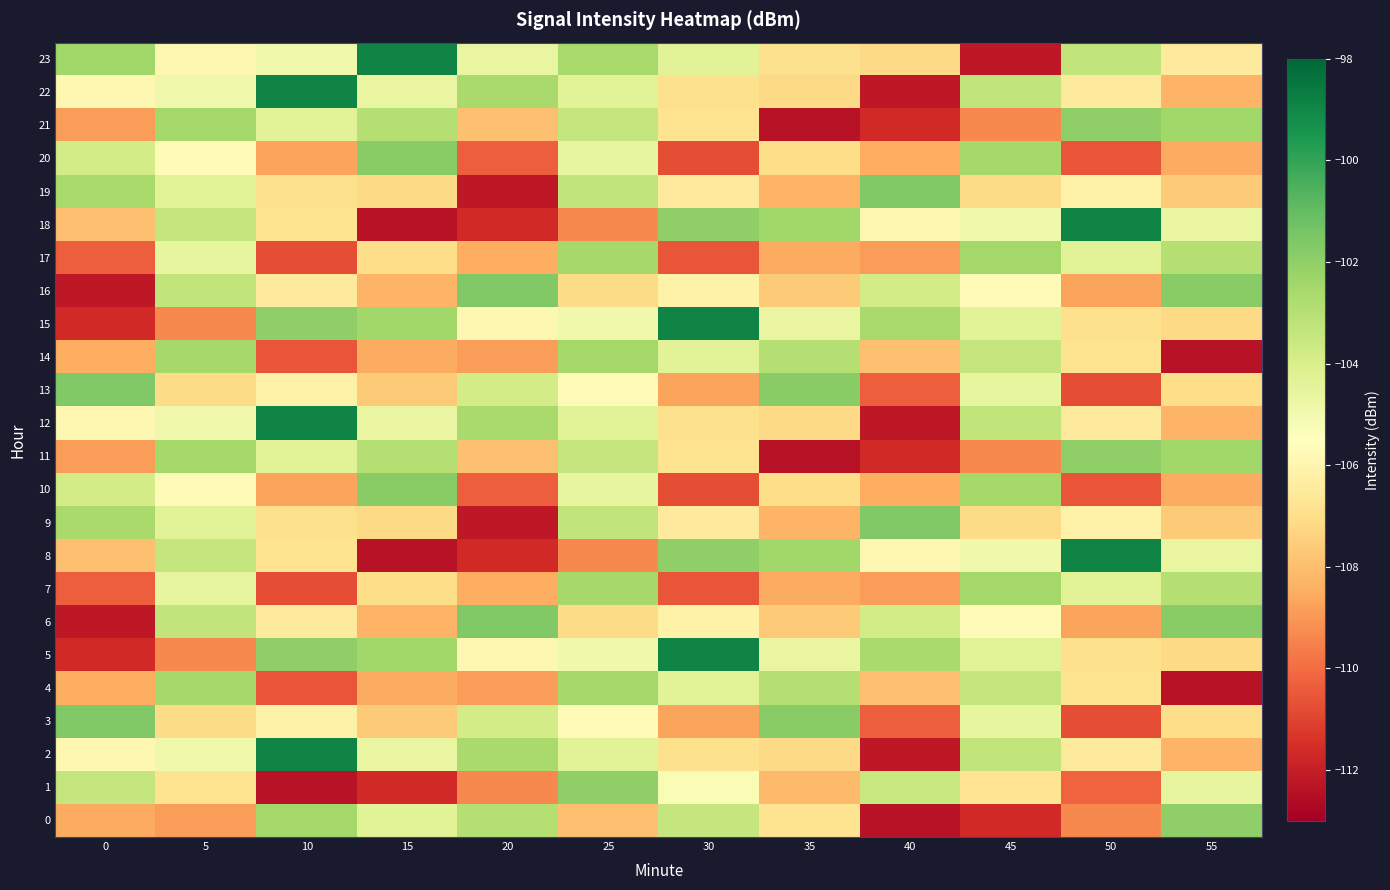

Reading left to right, list all the values displayed in this chart.

0: 0=-108.5	5=-108.9	10=-102.5	15=-104.4	20=-103.0	25=-108.0	30=-103.4	35=-106.8	40=-112.4	45=-111.7	50=-109.4	55=-102.0
1: 0=-103.4	5=-106.8	10=-112.4	15=-111.7	20=-109.4	25=-102.0	30=-105.2	35=-108.1	40=-103.5	45=-106.8	50=-110.2	55=-104.6
2: 0=-105.9	5=-105.0	10=-98.9	15=-104.6	20=-102.6	25=-104.4	30=-106.9	35=-107.2	40=-112.2	45=-103.3	50=-106.5	55=-108.3
3: 0=-101.7	5=-107.1	10=-106.1	15=-107.6	20=-103.8	25=-105.6	30=-108.7	35=-101.9	40=-110.4	45=-104.6	50=-110.7	55=-107.1
4: 0=-108.5	5=-102.5	10=-110.6	15=-108.5	20=-108.9	25=-102.5	30=-104.4	35=-103.0	40=-108.0	45=-103.4	50=-106.8	55=-112.4
5: 0=-111.7	5=-109.4	10=-102.0	15=-102.4	20=-105.9	25=-105.0	30=-98.9	35=-104.6	40=-102.6	45=-104.4	50=-106.9	55=-107.2
6: 0=-112.2	5=-103.3	10=-106.5	15=-108.3	20=-101.7	25=-107.1	30=-106.1	35=-107.6	40=-103.8	45=-105.6	50=-108.7	55=-101.9
7: 0=-110.4	5=-104.6	10=-110.7	15=-107.1	20=-108.5	25=-102.5	30=-110.6	35=-108.5	40=-108.9	45=-102.5	50=-104.4	55=-103.0
8: 0=-108.0	5=-103.4	10=-106.8	15=-112.4	20=-111.7	25=-109.4	30=-102.0	35=-102.4	40=-105.9	45=-105.0	50=-98.9	55=-104.6
9: 0=-102.6	5=-104.4	10=-106.9	15=-107.2	20=-112.2	25=-103.3	30=-106.5	35=-108.3	40=-101.7	45=-107.1	50=-106.1	55=-107.6
10: 0=-103.8	5=-105.6	10=-108.7	15=-101.9	20=-110.4	25=-104.6	30=-110.7	35=-107.1	40=-108.5	45=-102.5	50=-110.6	55=-108.5
11: 0=-108.9	5=-102.5	10=-104.4	15=-103.0	20=-108.0	25=-103.4	30=-106.8	35=-112.4	40=-111.7	45=-109.4	50=-102.0	55=-102.4
12: 0=-105.9	5=-105.0	10=-98.9	15=-104.6	20=-102.6	25=-104.4	30=-106.9	35=-107.2	40=-112.2	45=-103.3	50=-106.5	55=-108.3
13: 0=-101.7	5=-107.1	10=-106.1	15=-107.6	20=-103.8	25=-105.6	30=-108.7	35=-101.9	40=-110.4	45=-104.6	50=-110.7	55=-107.1
14: 0=-108.5	5=-102.5	10=-110.6	15=-108.5	20=-108.9	25=-102.5	30=-104.4	35=-103.0	40=-108.0	45=-103.4	50=-106.8	55=-112.4
15: 0=-111.7	5=-109.4	10=-102.0	15=-102.4	20=-105.9	25=-105.0	30=-98.9	35=-104.6	40=-102.6	45=-104.4	50=-106.9	55=-107.2
16: 0=-112.2	5=-103.3	10=-106.5	15=-108.3	20=-101.7	25=-107.1	30=-106.1	35=-107.6	40=-103.8	45=-105.6	50=-108.7	55=-101.9
17: 0=-110.4	5=-104.6	10=-110.7	15=-107.1	20=-108.5	25=-102.5	30=-110.6	35=-108.5	40=-108.9	45=-102.5	50=-104.4	55=-103.0
18: 0=-108.0	5=-103.4	10=-106.8	15=-112.4	20=-111.7	25=-109.4	30=-102.0	35=-102.4	40=-105.9	45=-105.0	50=-98.9	55=-104.6
19: 0=-102.6	5=-104.4	10=-106.9	15=-107.2	20=-112.2	25=-103.3	30=-106.5	35=-108.3	40=-101.7	45=-107.1	50=-106.1	55=-107.6
20: 0=-103.8	5=-105.6	10=-108.7	15=-101.9	20=-110.4	25=-104.6	30=-110.7	35=-107.1	40=-108.5	45=-102.5	50=-110.6	55=-108.5
21: 0=-108.9	5=-102.5	10=-104.4	15=-103.0	20=-108.0	25=-103.4	30=-106.8	35=-112.4	40=-111.7	45=-109.4	50=-102.0	55=-102.4
22: 0=-105.9	5=-105.0	10=-98.9	15=-104.6	20=-102.6	25=-104.4	30=-106.9	35=-107.2	40=-112.2	45=-103.3	50=-106.5	55=-108.3
23: 0=-102.4	5=-105.9	10=-105.0	15=-98.9	20=-104.6	25=-102.6	30=-104.4	35=-106.9	40=-107.2	45=-112.2	50=-103.3	55=-106.5